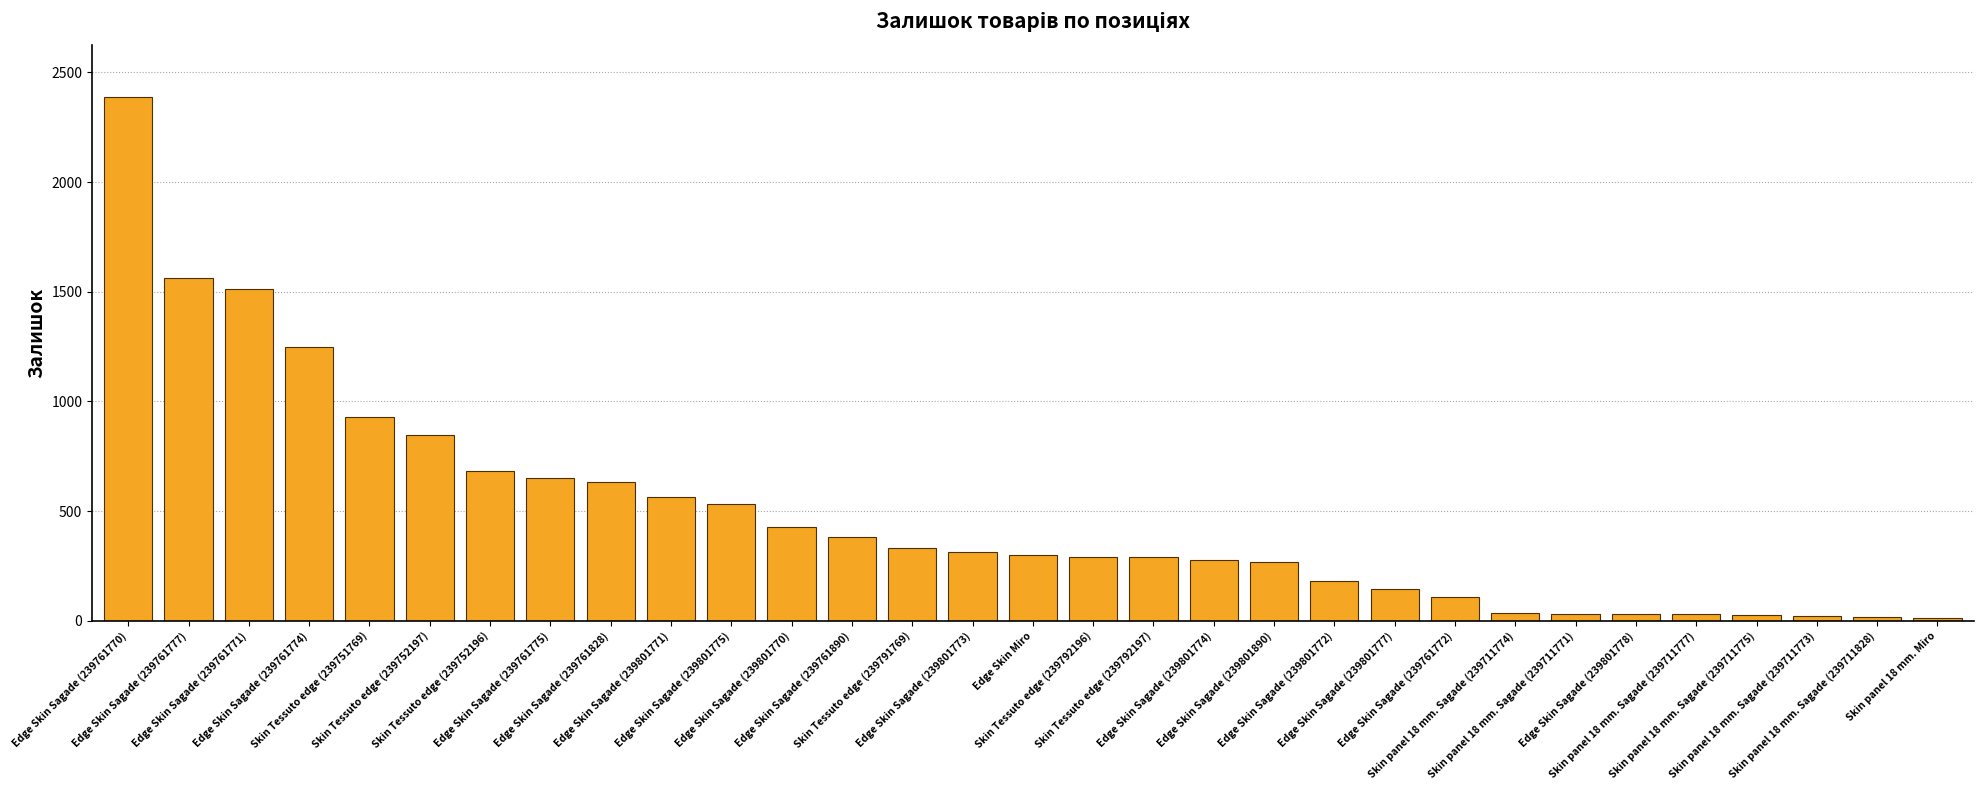

Which has a higher value, Skin Tessuto edge (239792197) or Edge Skin Sagade (239761774)?

Edge Skin Sagade (239761774)